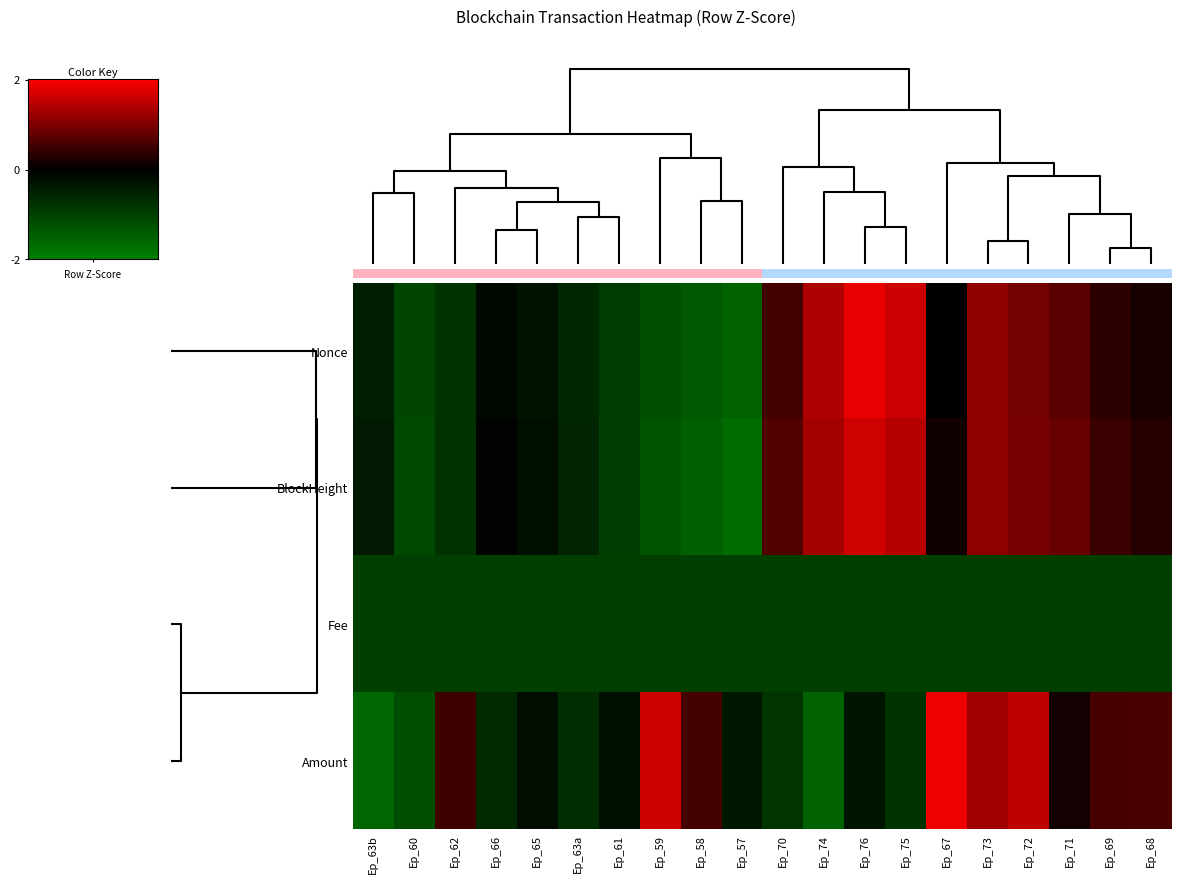

Reading left to right, transcribe all the data shown in this chart.

Nonce: Ep_63b=-0.5	Ep_60=-1.1	Ep_62=-0.8	Ep_66=-0.2	Ep_65=-0.3	Ep_63a=-0.6	Ep_61=-0.9	Ep_59=-1.2	Ep_58=-1.4	Ep_57=-1.5	Ep_70=0.5	Ep_74=1.4	Ep_76=1.8	Ep_75=1.6	Ep_67=0.0	Ep_73=1.1	Ep_72=0.9	Ep_71=0.7	Ep_69=0.4	Ep_68=0.2
BlockHeight: Ep_63b=-0.4	Ep_60=-1.1	Ep_62=-0.8	Ep_66=-0.1	Ep_65=-0.2	Ep_63a=-0.6	Ep_61=-1.0	Ep_59=-1.3	Ep_58=-1.5	Ep_57=-1.7	Ep_70=0.6	Ep_74=1.3	Ep_76=1.6	Ep_75=1.4	Ep_67=0.1	Ep_73=1.1	Ep_72=0.9	Ep_71=0.8	Ep_69=0.5	Ep_68=0.3
Fee: Ep_63b=-1.0	Ep_60=-1.0	Ep_62=-1.0	Ep_66=-1.0	Ep_65=-1.0	Ep_63a=-1.0	Ep_61=-1.0	Ep_59=-1.0	Ep_58=-1.0	Ep_57=-1.0	Ep_70=-1.0	Ep_74=-1.0	Ep_76=-1.0	Ep_75=-1.0	Ep_67=-1.0	Ep_73=-1.0	Ep_72=-1.0	Ep_71=-1.0	Ep_69=-1.0	Ep_68=-1.0
Amount: Ep_63b=-1.6	Ep_60=-1.2	Ep_62=0.5	Ep_66=-0.6	Ep_65=-0.2	Ep_63a=-0.7	Ep_61=-0.2	Ep_59=1.6	Ep_58=0.5	Ep_57=-0.4	Ep_70=-0.8	Ep_74=-1.5	Ep_76=-0.3	Ep_75=-0.8	Ep_67=1.8	Ep_73=1.3	Ep_72=1.5	Ep_71=0.2	Ep_69=0.6	Ep_68=0.6